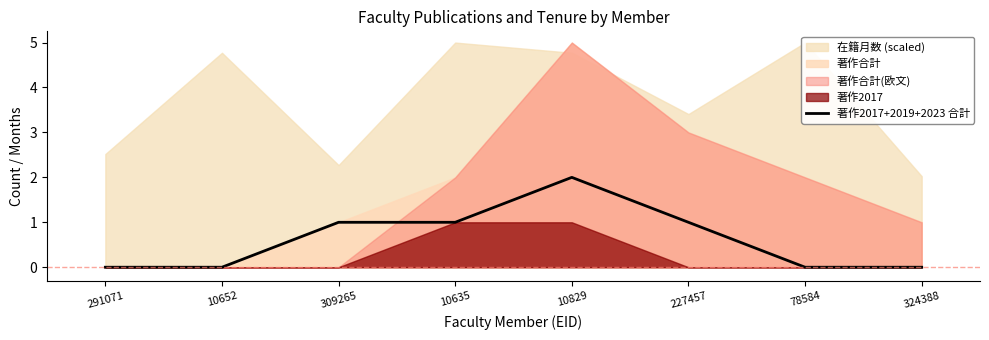

What position from the left is 10829?

5